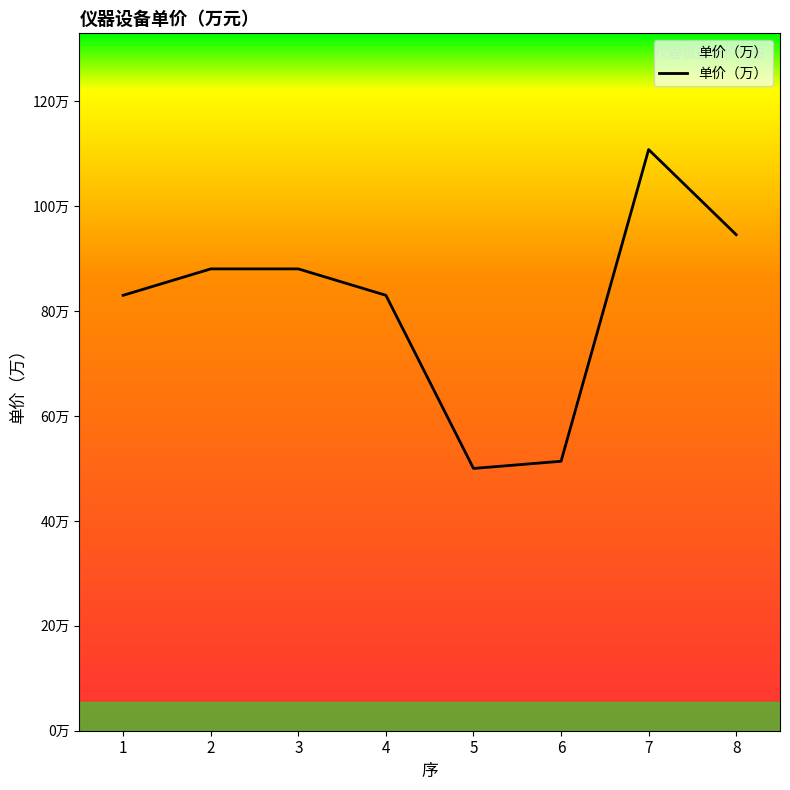

What is the maximum value shown in the chart?

110.8